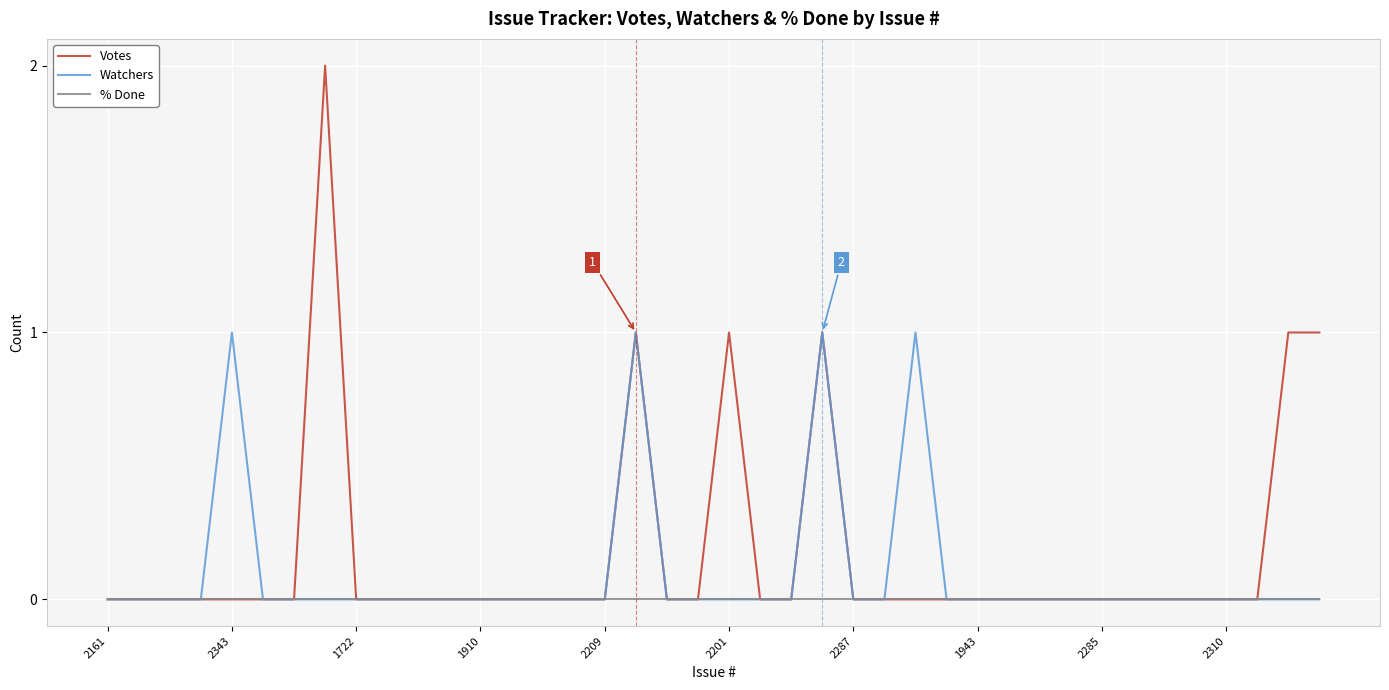

Which series has the largest range (max minus min)?

Votes